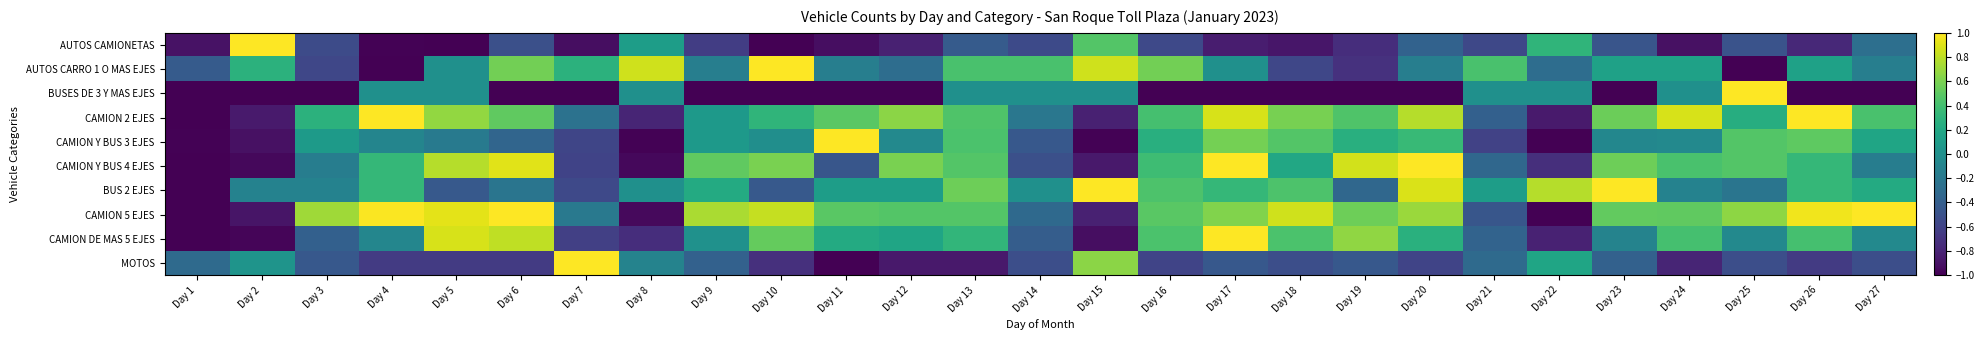

Reading left to right, list all the values displayed in this chart.

AUTOS CAMIONETAS: Day 1=-0.9	Day 2=1.0	Day 3=-0.5	Day 4=-1.0	Day 5=-1.0	Day 6=-0.5	Day 7=-0.9	Day 8=0.1	Day 9=-0.6	Day 10=-1.0	Day 11=-0.9	Day 12=-0.8	Day 13=-0.4	Day 14=-0.6	Day 15=0.5	Day 16=-0.6	Day 17=-0.8	Day 18=-0.9	Day 19=-0.7	Day 20=-0.4	Day 21=-0.6	Day 22=0.3	Day 23=-0.5	Day 24=-0.9	Day 25=-0.5	Day 26=-0.8	Day 27=-0.3
AUTOS CARRO 1 O MAS EJES: Day 1=-0.4	Day 2=0.3	Day 3=-0.6	Day 4=-1.0	Day 5=0.0	Day 6=0.6	Day 7=0.3	Day 8=0.9	Day 9=-0.1	Day 10=1.0	Day 11=-0.1	Day 12=-0.3	Day 13=0.4	Day 14=0.4	Day 15=0.9	Day 16=0.6	Day 17=0.0	Day 18=-0.6	Day 19=-0.7	Day 20=-0.1	Day 21=0.4	Day 22=-0.3	Day 23=0.1	Day 24=0.1	Day 25=-1.0	Day 26=0.1	Day 27=-0.1
BUSES DE 3 Y MAS EJES: Day 1=-1.0	Day 2=-1.0	Day 3=-1.0	Day 4=0.0	Day 5=0.0	Day 6=-1.0	Day 7=-1.0	Day 8=0.0	Day 9=-1.0	Day 10=-1.0	Day 11=-1.0	Day 12=-1.0	Day 13=0.0	Day 14=0.0	Day 15=0.0	Day 16=-1.0	Day 17=-1.0	Day 18=-1.0	Day 19=-1.0	Day 20=-1.0	Day 21=0.0	Day 22=0.0	Day 23=-1.0	Day 24=0.0	Day 25=1.0	Day 26=-1.0	Day 27=-1.0
CAMION 2 EJES: Day 1=-1.0	Day 2=-0.9	Day 3=0.3	Day 4=1.0	Day 5=0.7	Day 6=0.5	Day 7=-0.2	Day 8=-0.8	Day 9=0.1	Day 10=0.3	Day 11=0.5	Day 12=0.7	Day 13=0.4	Day 14=-0.2	Day 15=-0.8	Day 16=0.4	Day 17=0.9	Day 18=0.6	Day 19=0.4	Day 20=0.8	Day 21=-0.4	Day 22=-0.9	Day 23=0.6	Day 24=0.9	Day 25=0.2	Day 26=1.0	Day 27=0.4
CAMION Y BUS 3 EJES: Day 1=-1.0	Day 2=-0.9	Day 3=0.1	Day 4=-0.1	Day 5=-0.2	Day 6=-0.3	Day 7=-0.6	Day 8=-1.0	Day 9=0.1	Day 10=-0.0	Day 11=1.0	Day 12=-0.1	Day 13=0.4	Day 14=-0.4	Day 15=-1.0	Day 16=0.3	Day 17=0.6	Day 18=0.5	Day 19=0.3	Day 20=0.3	Day 21=-0.6	Day 22=-1.0	Day 23=-0.1	Day 24=-0.1	Day 25=0.5	Day 26=0.5	Day 27=0.2
CAMION Y BUS 4 EJES: Day 1=-1.0	Day 2=-1.0	Day 3=-0.2	Day 4=0.3	Day 5=0.8	Day 6=0.9	Day 7=-0.6	Day 8=-1.0	Day 9=0.5	Day 10=0.6	Day 11=-0.5	Day 12=0.6	Day 13=0.5	Day 14=-0.5	Day 15=-0.9	Day 16=0.4	Day 17=1.0	Day 18=0.2	Day 19=0.9	Day 20=1.0	Day 21=-0.3	Day 22=-0.7	Day 23=0.6	Day 24=0.4	Day 25=0.5	Day 26=0.3	Day 27=-0.2
BUS 2 EJES: Day 1=-1.0	Day 2=-0.1	Day 3=-0.1	Day 4=0.3	Day 5=-0.4	Day 6=-0.2	Day 7=-0.6	Day 8=0.0	Day 9=0.2	Day 10=-0.4	Day 11=0.1	Day 12=0.1	Day 13=0.6	Day 14=0.0	Day 15=1.0	Day 16=0.4	Day 17=0.3	Day 18=0.4	Day 19=-0.3	Day 20=0.9	Day 21=0.1	Day 22=0.8	Day 23=1.0	Day 24=-0.1	Day 25=-0.2	Day 26=0.3	Day 27=0.2
CAMION 5 EJES: Day 1=-1.0	Day 2=-0.9	Day 3=0.7	Day 4=1.0	Day 5=0.9	Day 6=1.0	Day 7=-0.2	Day 8=-0.9	Day 9=0.7	Day 10=0.8	Day 11=0.5	Day 12=0.5	Day 13=0.5	Day 14=-0.3	Day 15=-0.8	Day 16=0.5	Day 17=0.6	Day 18=0.9	Day 19=0.6	Day 20=0.7	Day 21=-0.5	Day 22=-1.0	Day 23=0.5	Day 24=0.5	Day 25=0.7	Day 26=1.0	Day 27=1.0
CAMION DE MAS 5 EJES: Day 1=-1.0	Day 2=-1.0	Day 3=-0.4	Day 4=-0.1	Day 5=0.9	Day 6=0.8	Day 7=-0.6	Day 8=-0.7	Day 9=0.0	Day 10=0.5	Day 11=0.2	Day 12=0.2	Day 13=0.3	Day 14=-0.4	Day 15=-0.9	Day 16=0.4	Day 17=1.0	Day 18=0.4	Day 19=0.7	Day 20=0.3	Day 21=-0.4	Day 22=-0.8	Day 23=-0.1	Day 24=0.4	Day 25=-0.1	Day 26=0.4	Day 27=-0.1
MOTOS: Day 1=-0.3	Day 2=0.0	Day 3=-0.4	Day 4=-0.7	Day 5=-0.7	Day 6=-0.7	Day 7=1.0	Day 8=-0.1	Day 9=-0.4	Day 10=-0.7	Day 11=-1.0	Day 12=-0.9	Day 13=-0.9	Day 14=-0.5	Day 15=0.7	Day 16=-0.6	Day 17=-0.4	Day 18=-0.5	Day 19=-0.4	Day 20=-0.6	Day 21=-0.3	Day 22=0.2	Day 23=-0.4	Day 24=-0.8	Day 25=-0.5	Day 26=-0.7	Day 27=-0.5